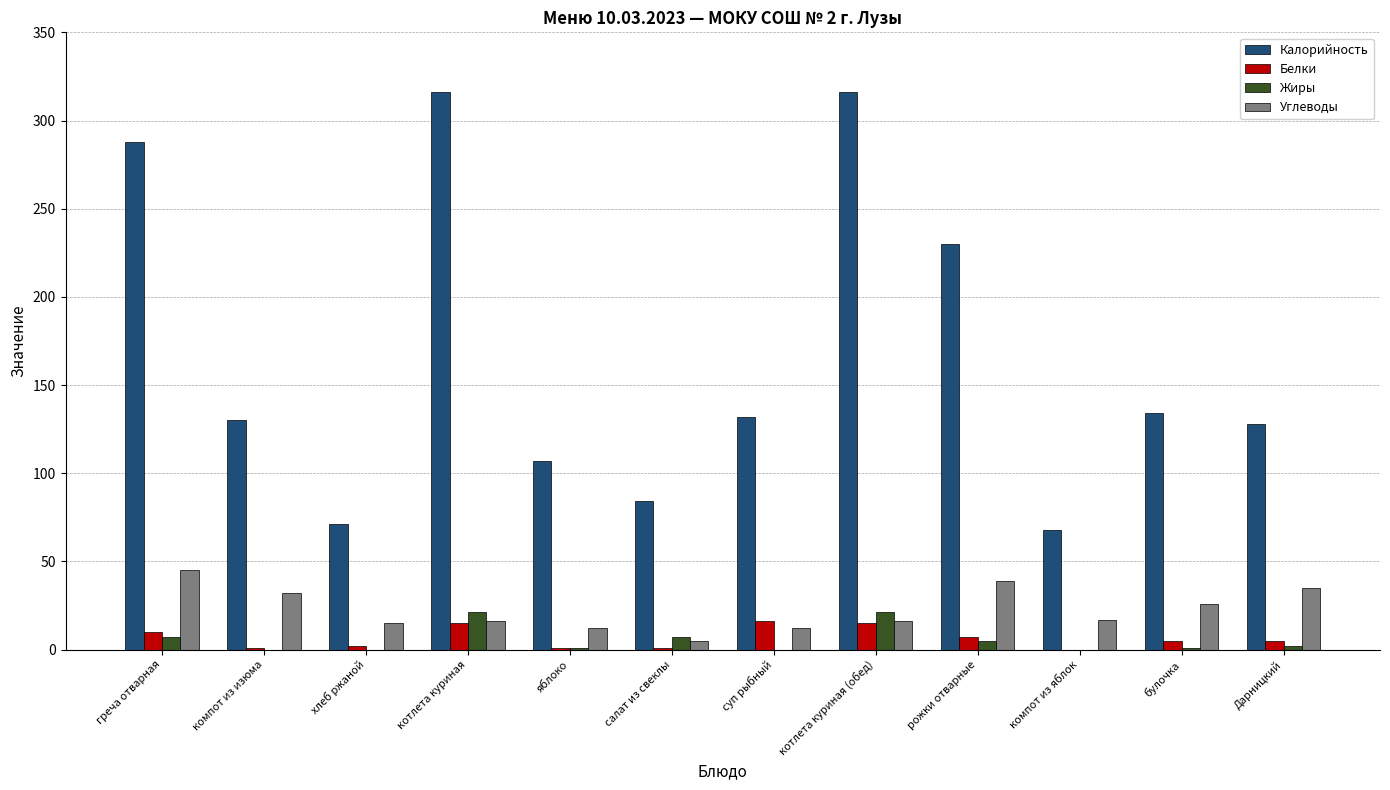

Which series changed the most between компот из изюма and котлета куриная (обед)?

Калорийность